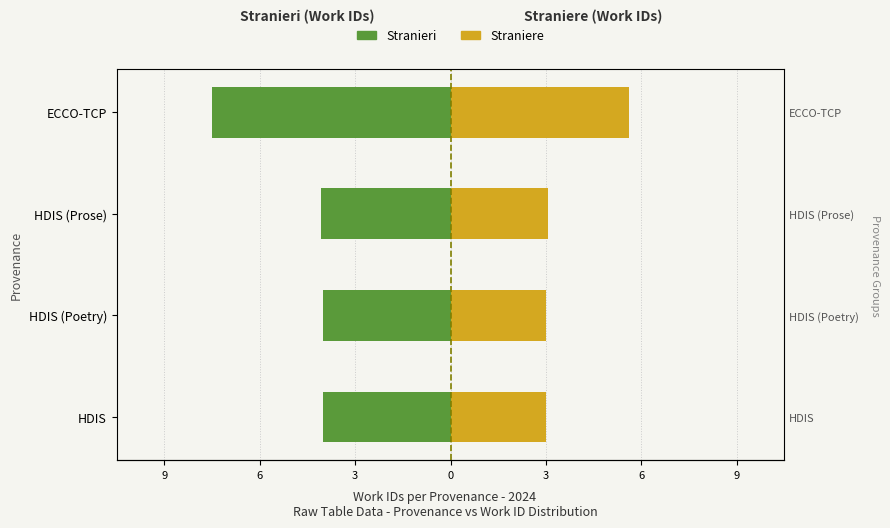

What is the lowest value of the Stranieri series?

-8.0